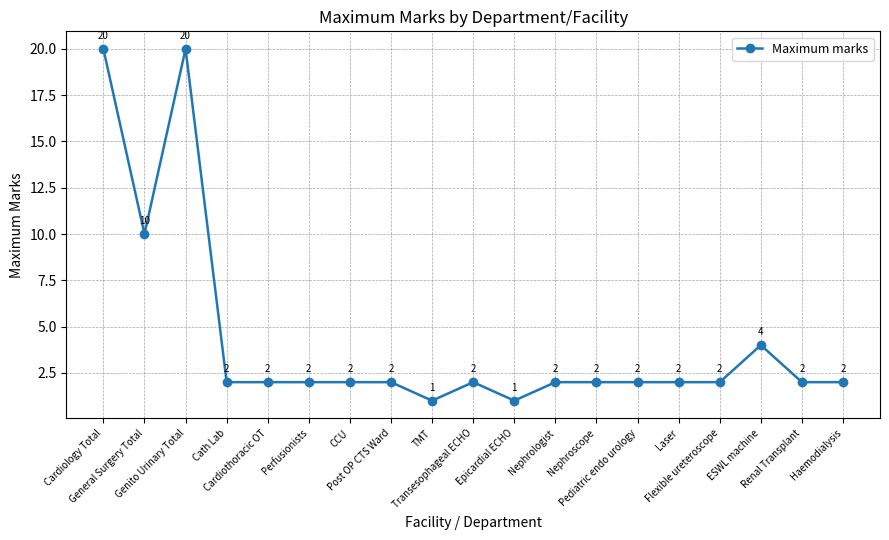

The value at Cath Lab is 1. True or false?

False